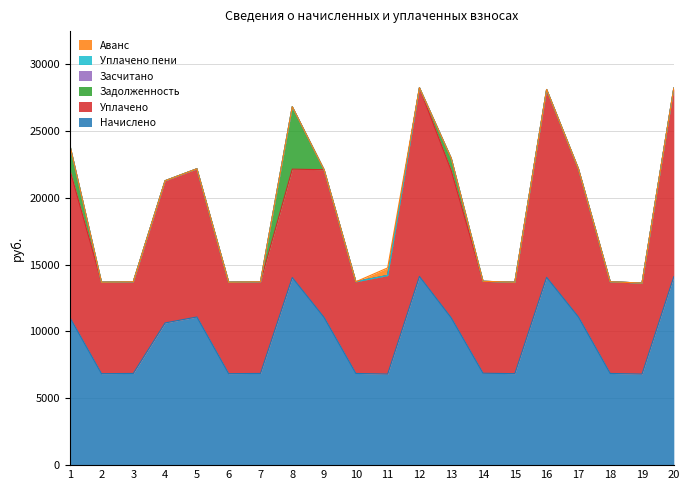

At which category is the sum across all series the highest?

12